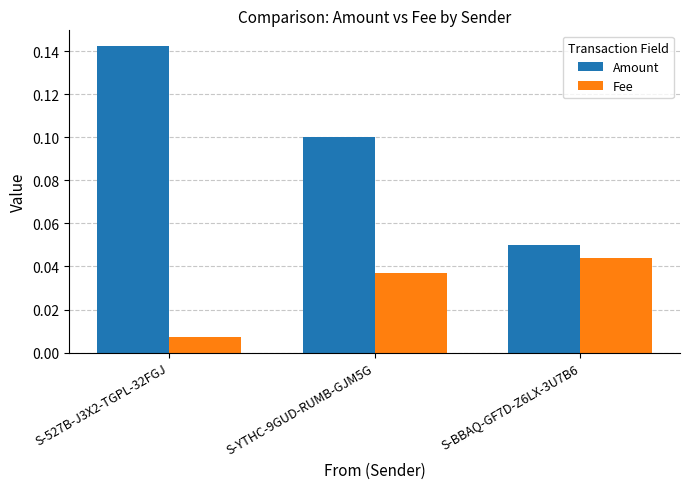

Which series has the widest spread of values?

Amount